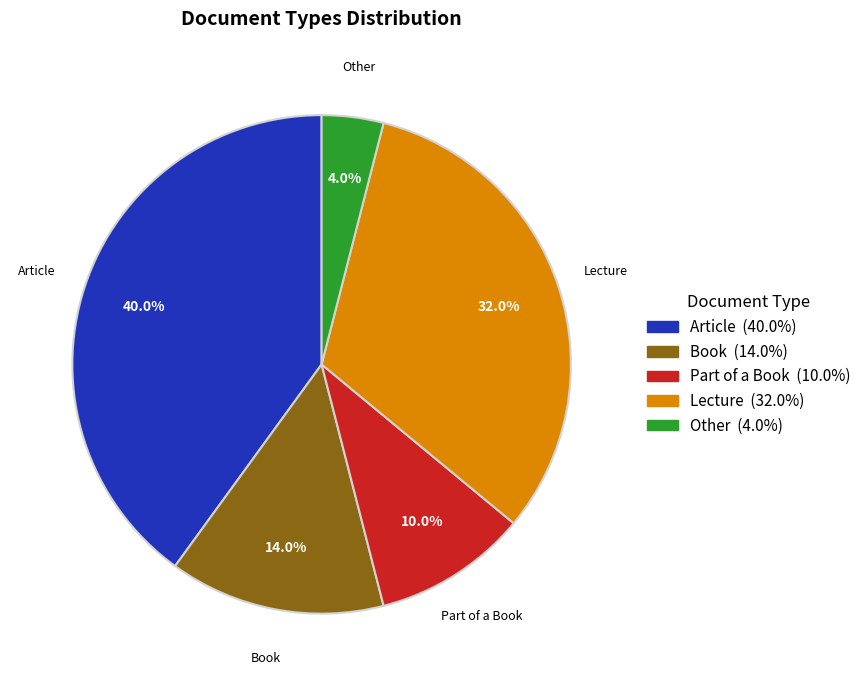

Does any single category account for the majority?

No